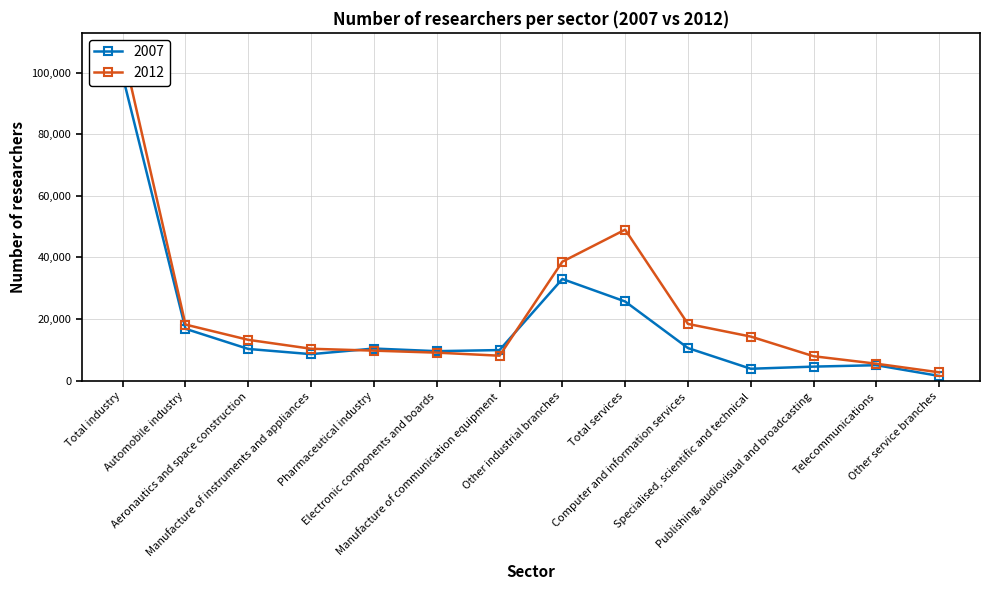

True or false: 2012 and 2007 intersect in this chart.

True